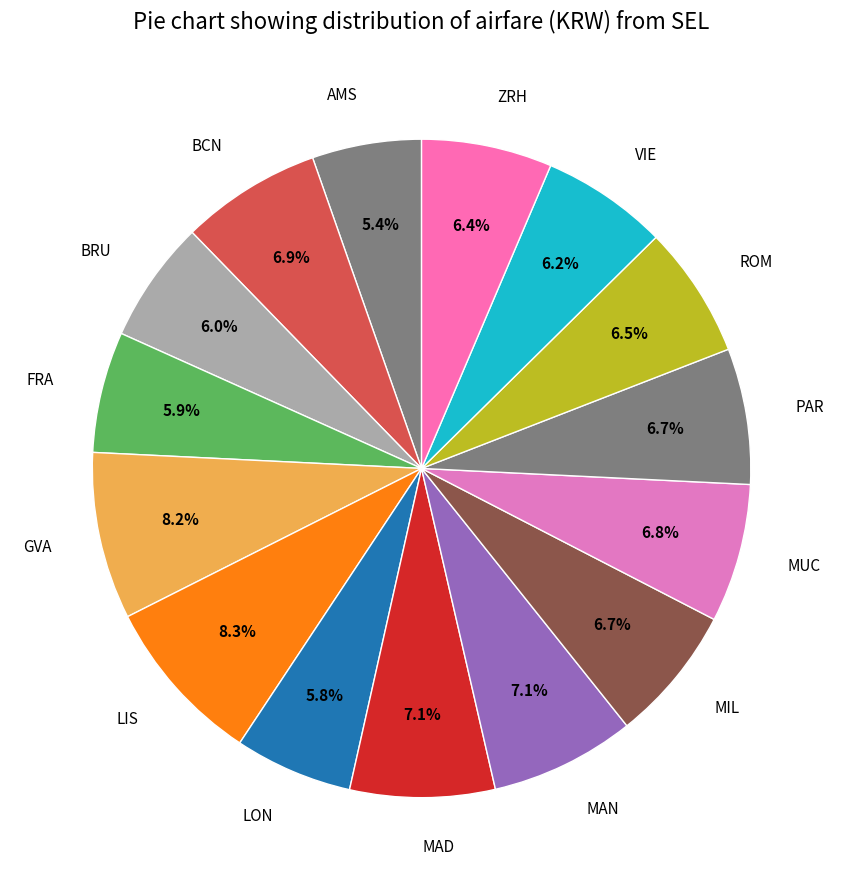

Is there a majority slice in this chart?

No